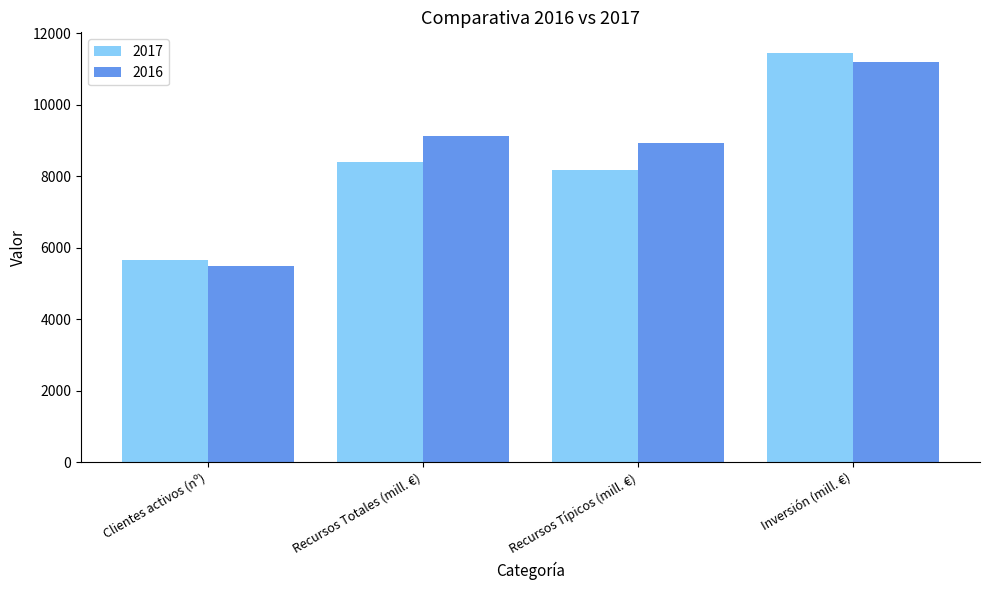

How many data points does each series have?

4